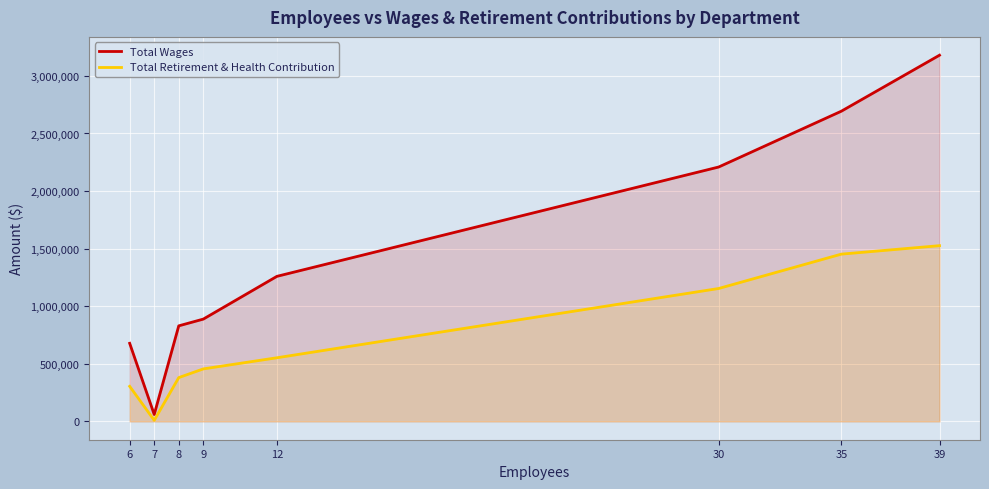

Which series has the widest spread of values?

Total Wages